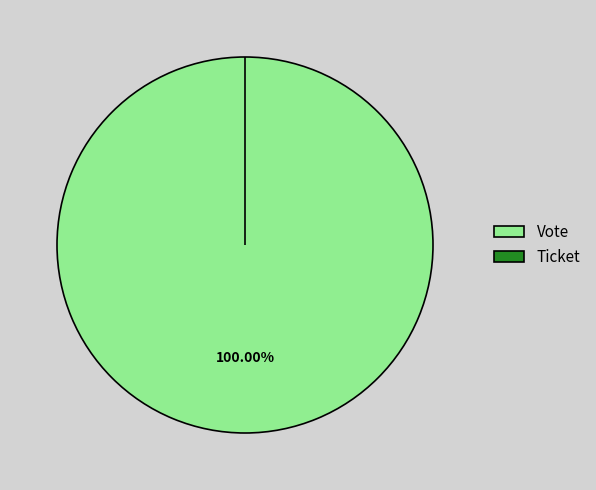

Rank the categories by value from lowest to highest.

Ticket, Vote